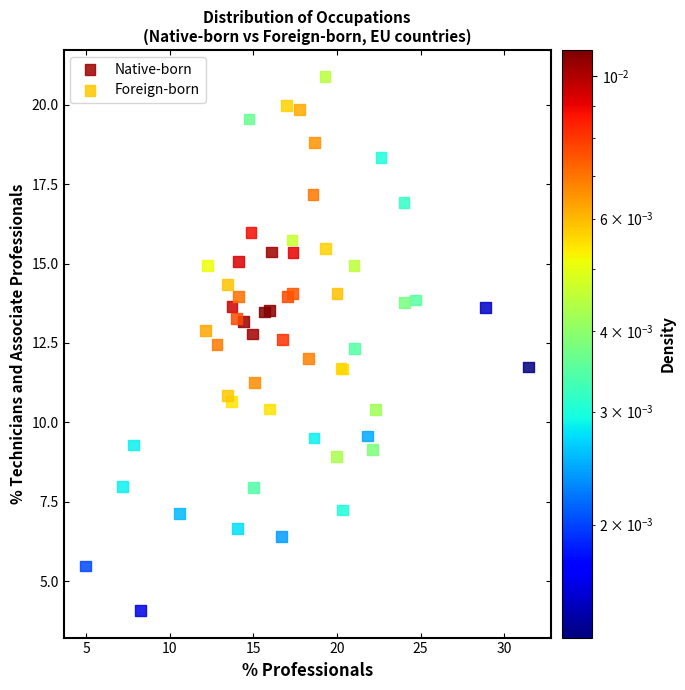

What are all the series names shown in the legend?

Native-born, Foreign-born